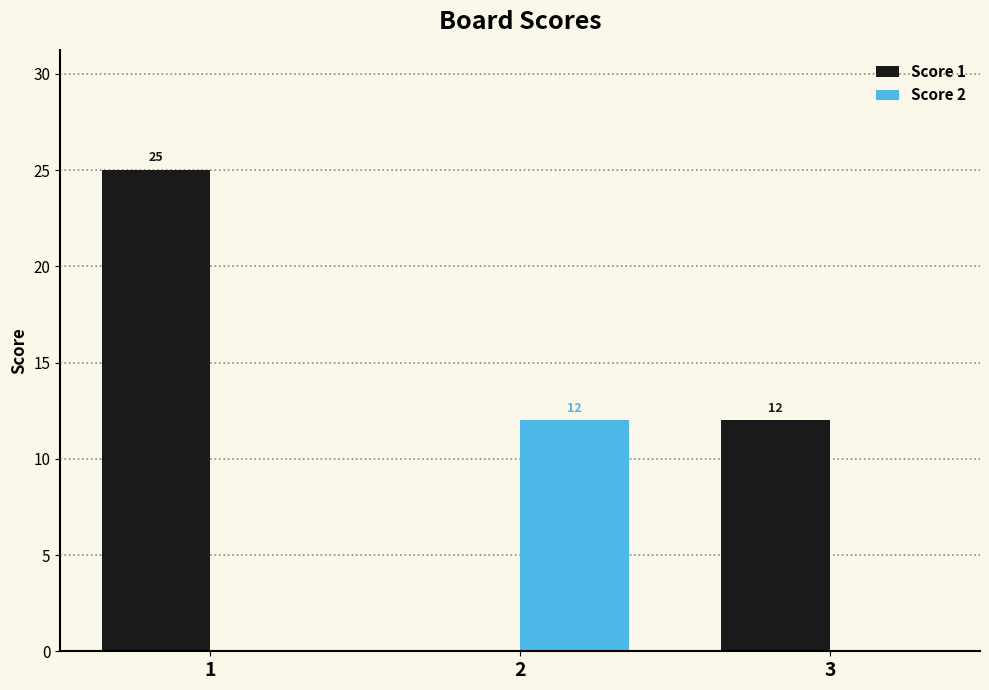

At which label is Score 1 closest to 12?

3